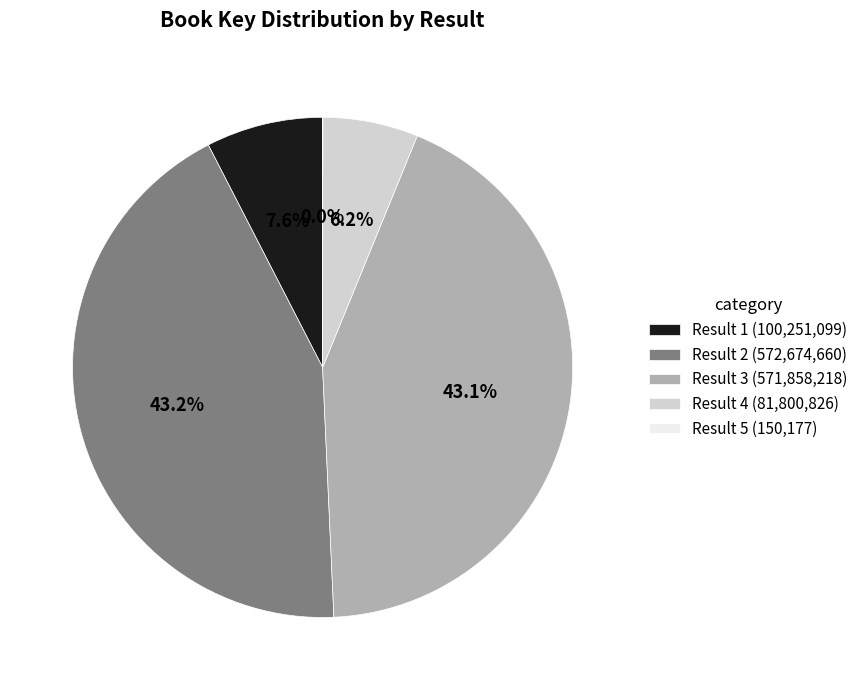

Is there a majority slice in this chart?

No